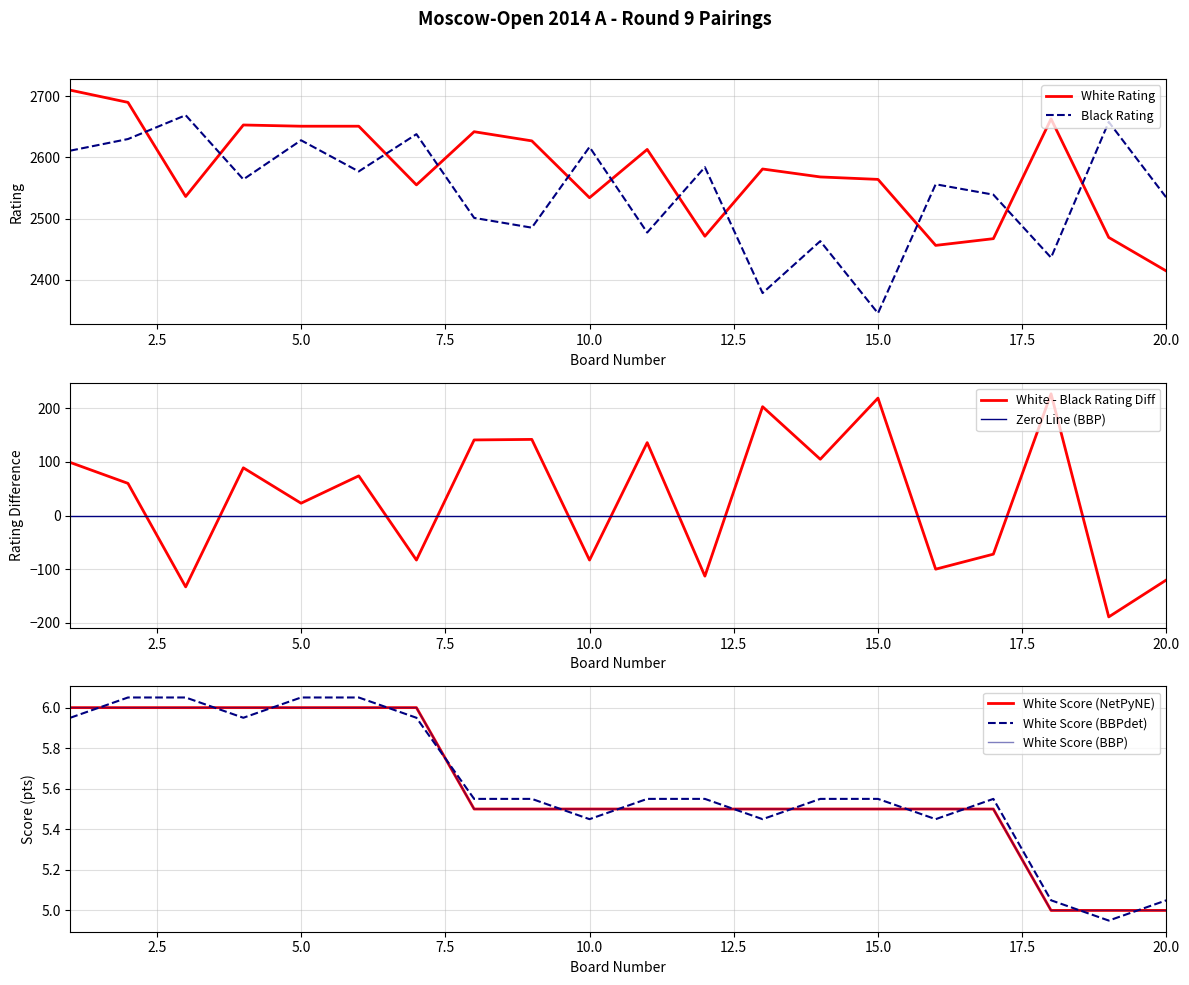

Between 10 and 11, which is larger?

11